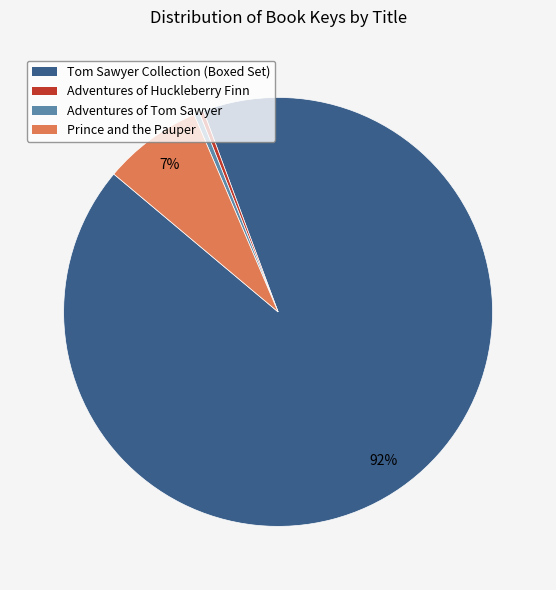

Approximately how many times larger is the value at Tom Sawyer Collection (Boxed Set) compared to Adventures of Huckleberry Finn?

275.9